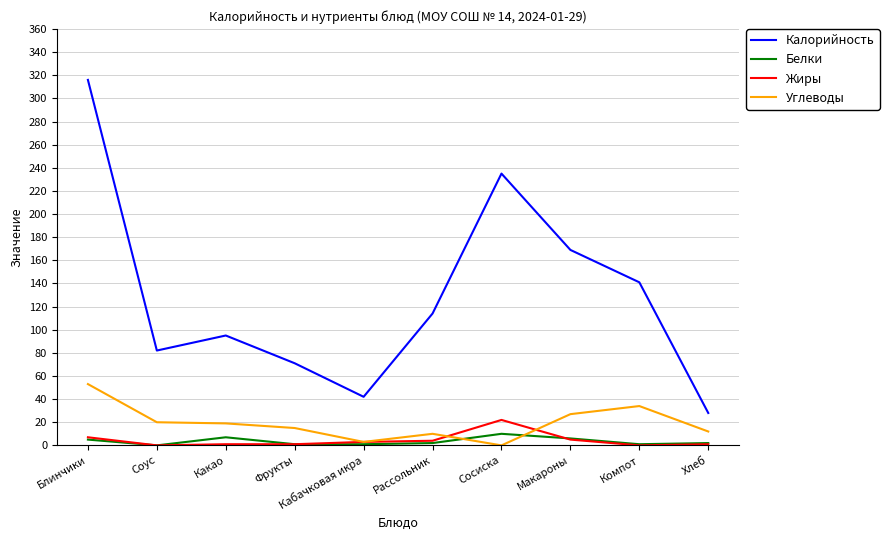

Is it true that Углеводы equals 53 at Блинчики?

True